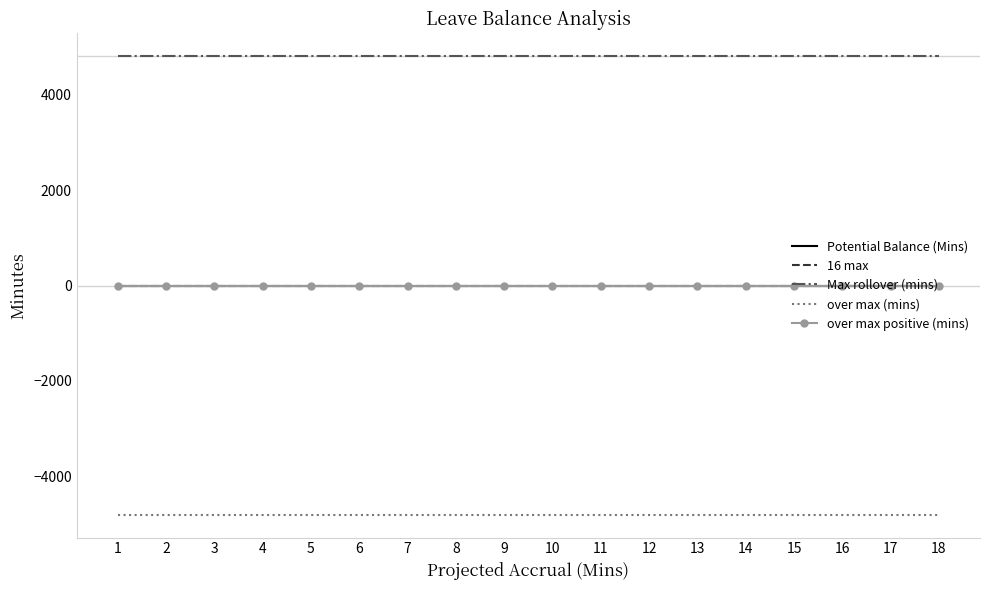

What is the spread (max minus min) of values at 4?

9600